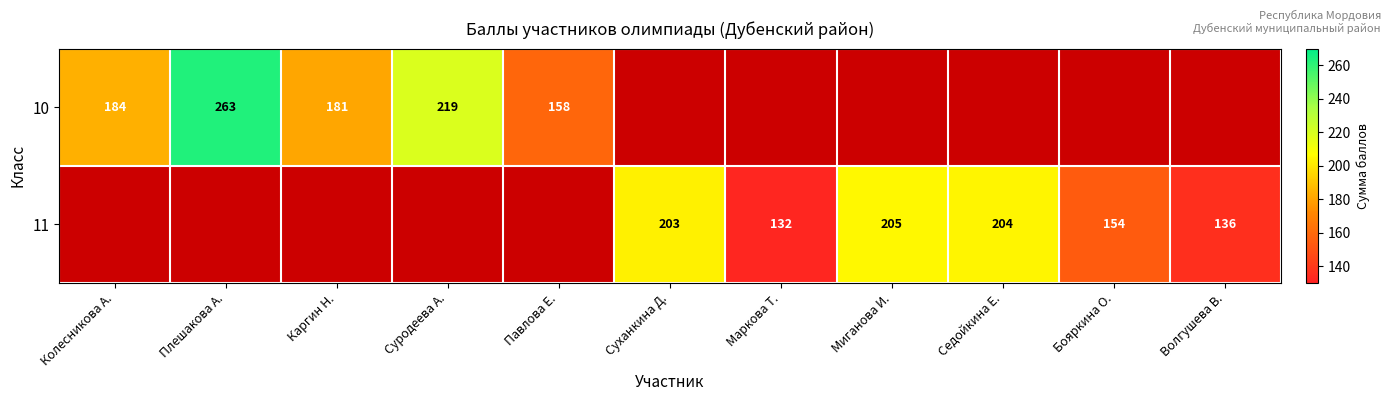

The 11 series shows 94 at Суханкина Д.. True or false?

False